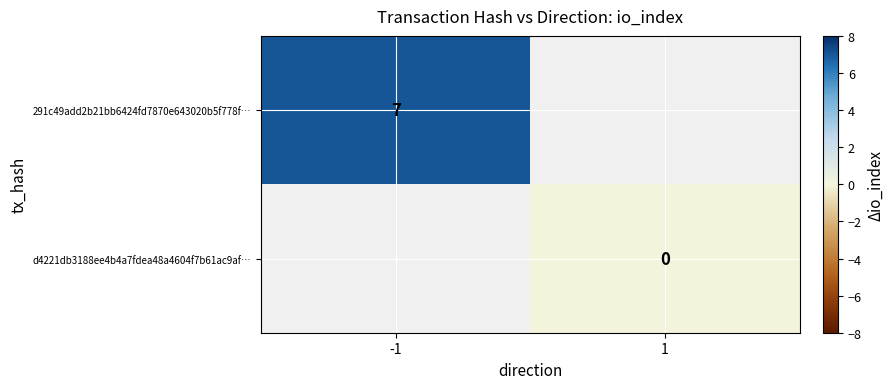

How many data points does each series have?

2